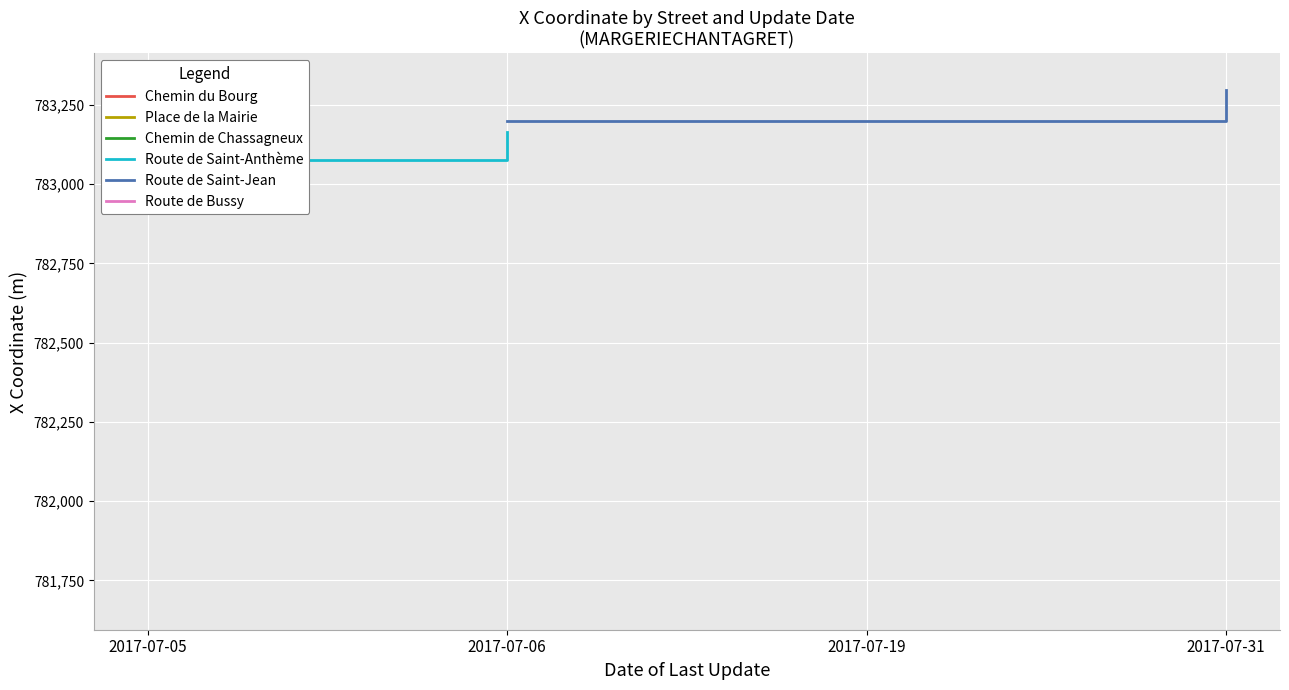

Does the chart display data point markers on the line(s)?

No